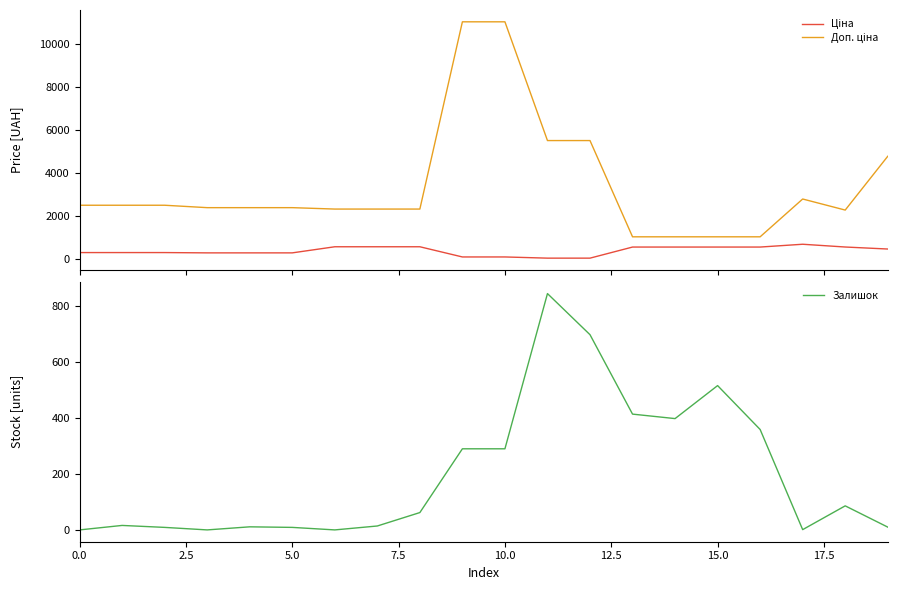

What is the highest value of the Доп. ціна series?

11055.0